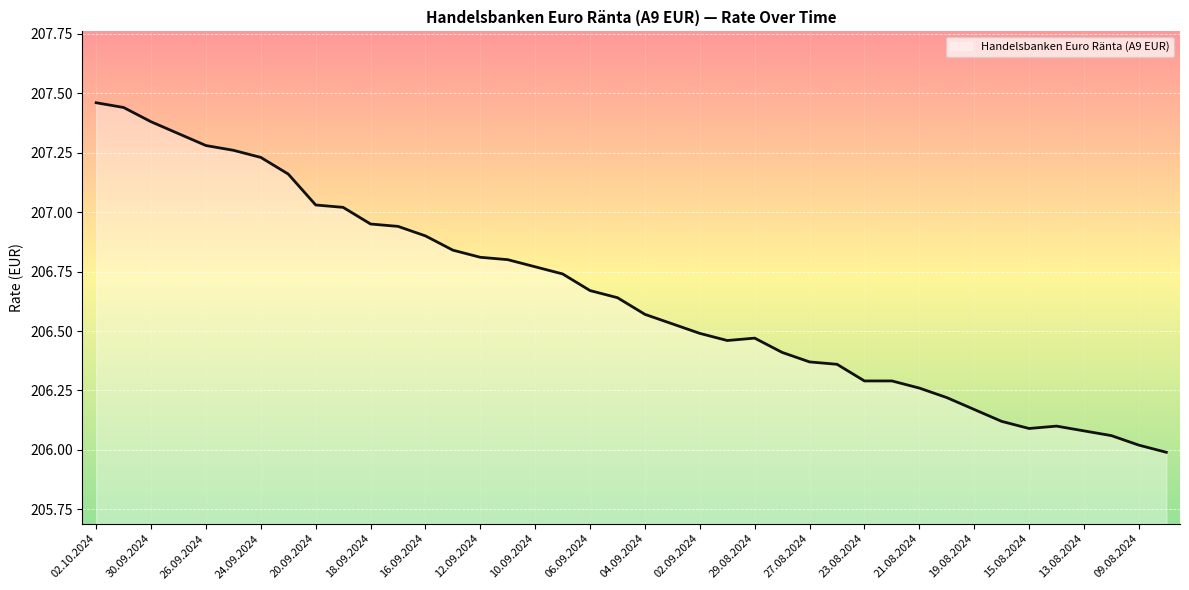

Which has a higher value, 02.10.2024 or 26.09.2024?

02.10.2024